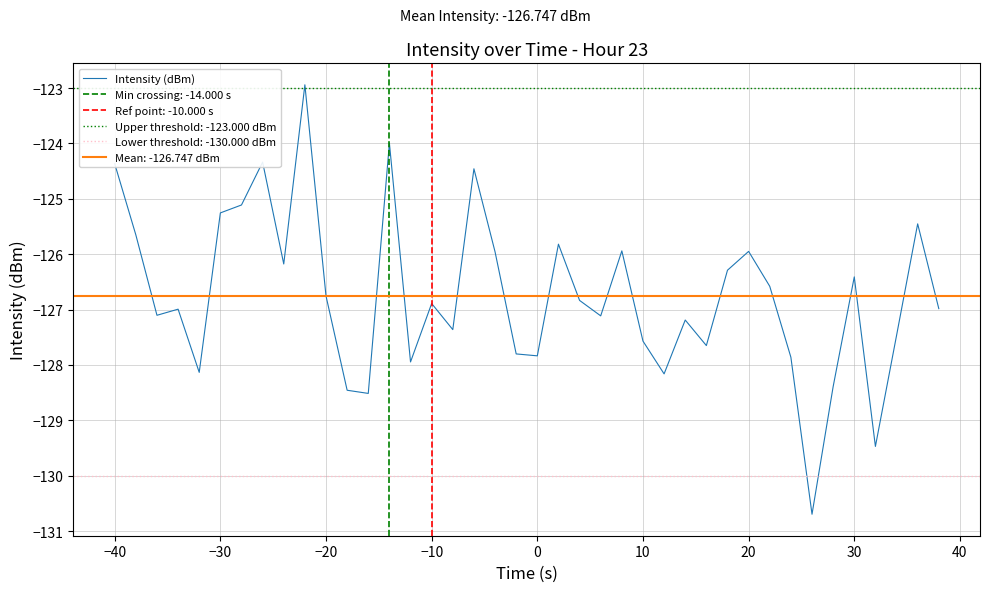

Is it true that Intensity (dBm) equals -124.4 at −40?

True